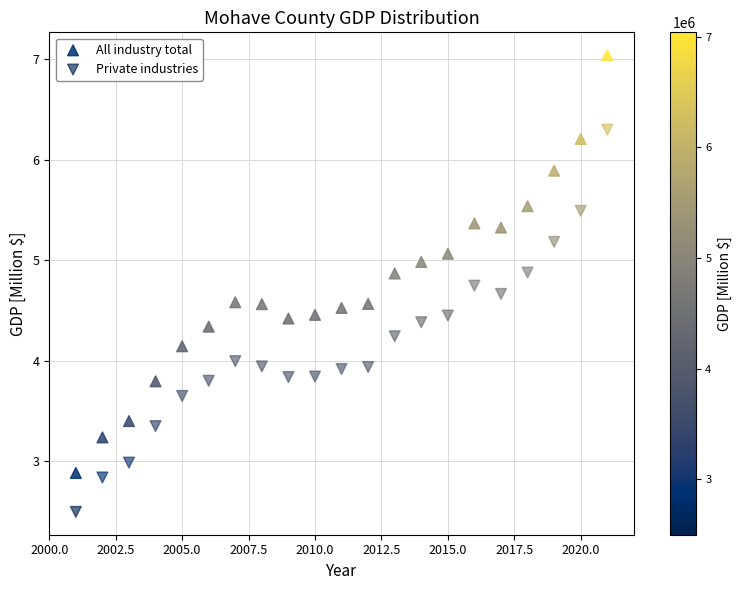

Which series contains the highest Y value?

All industry total